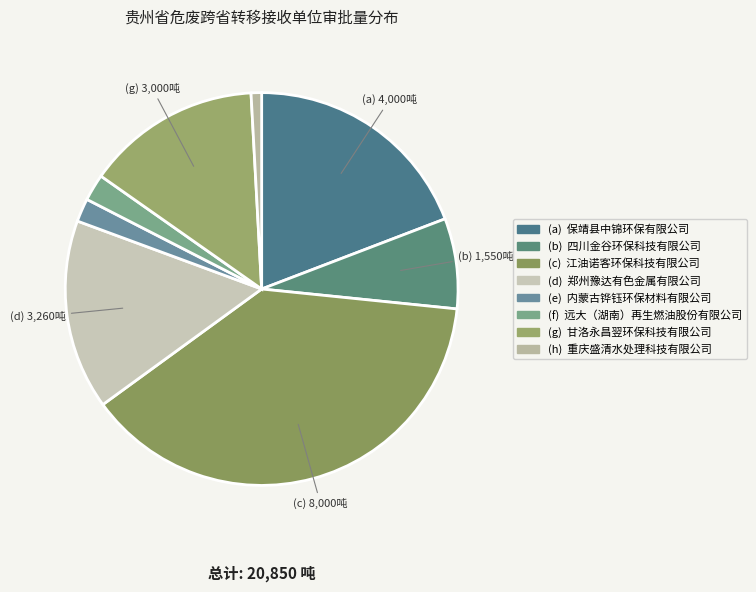

Which slice is the smallest?

重庆盛清水处理科技有限公司